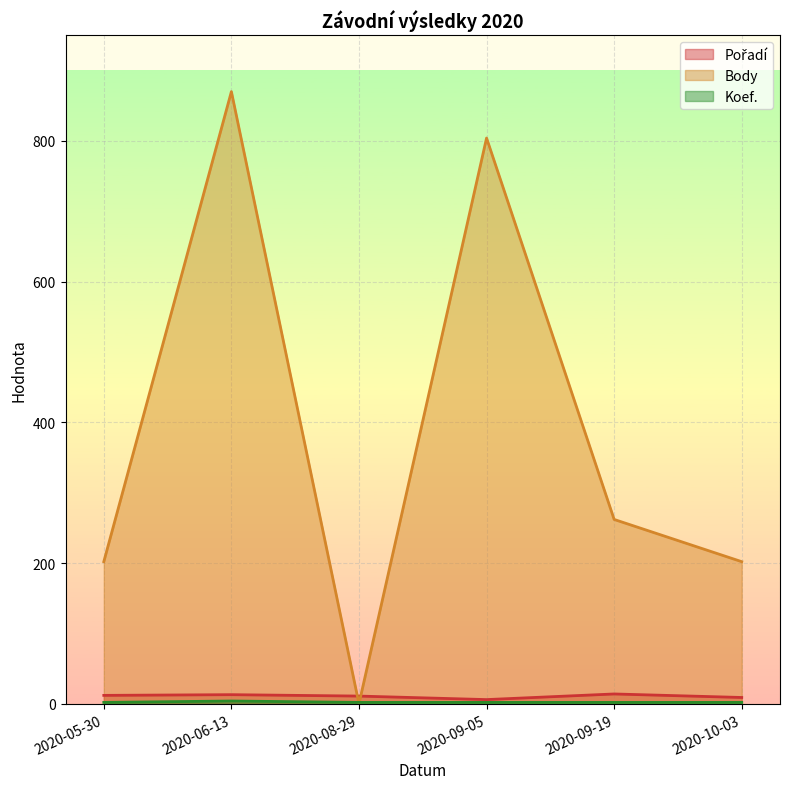

What is the label of the 2nd point from the right?

2020-09-19